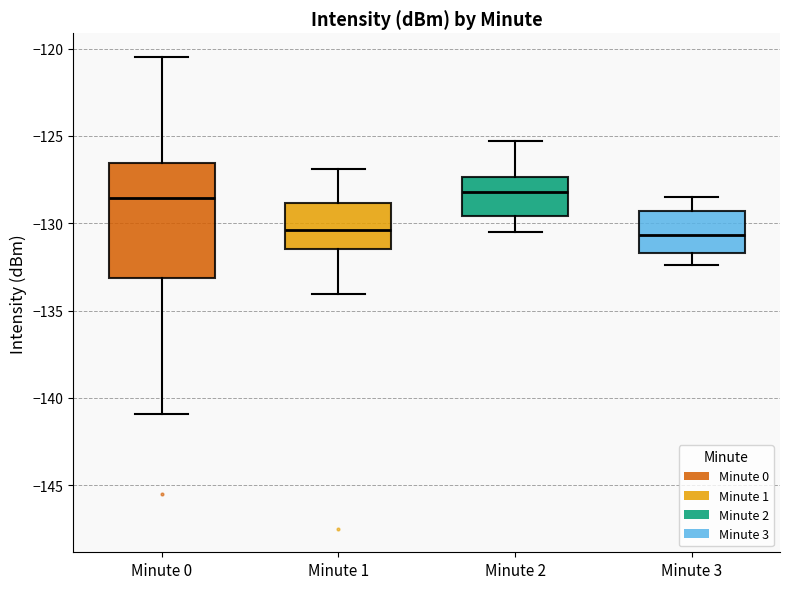

Where is the lower edge of the box for Minute 2 on the y-axis? The values are not printed on the chart, so give them approximately, as read against the axis.

-129.5